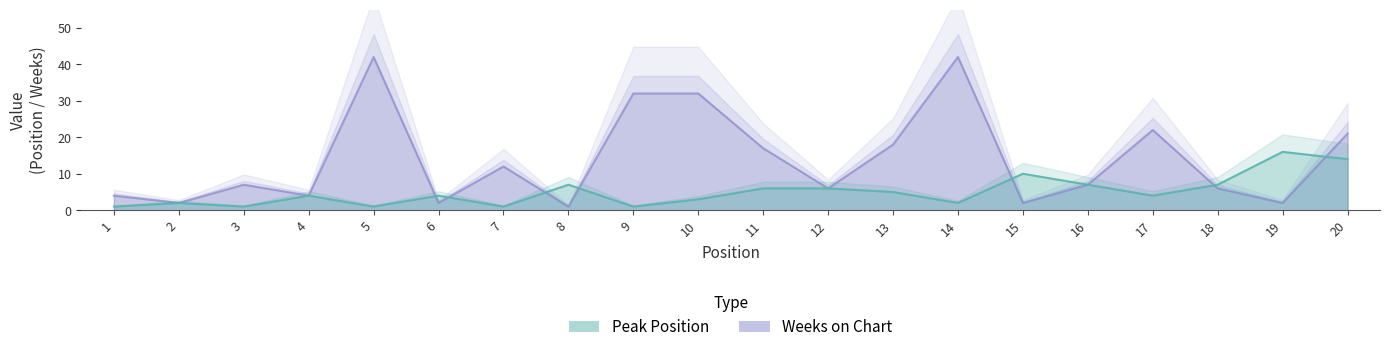

What are all the series names shown in the legend?

Peak Position, Weeks on Chart